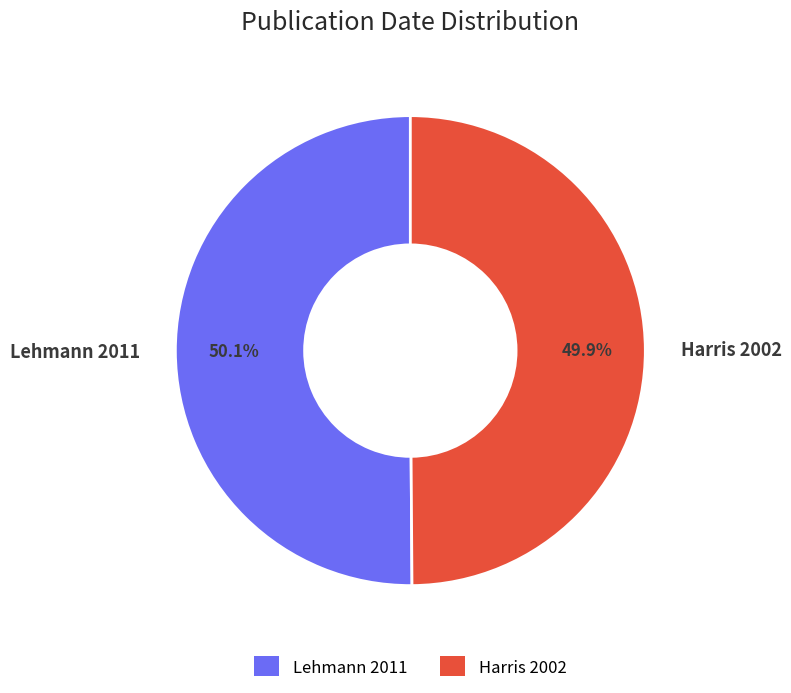

Approximately how many times larger is the value at Harris 2002 compared to Lehmann 2011?

1.0